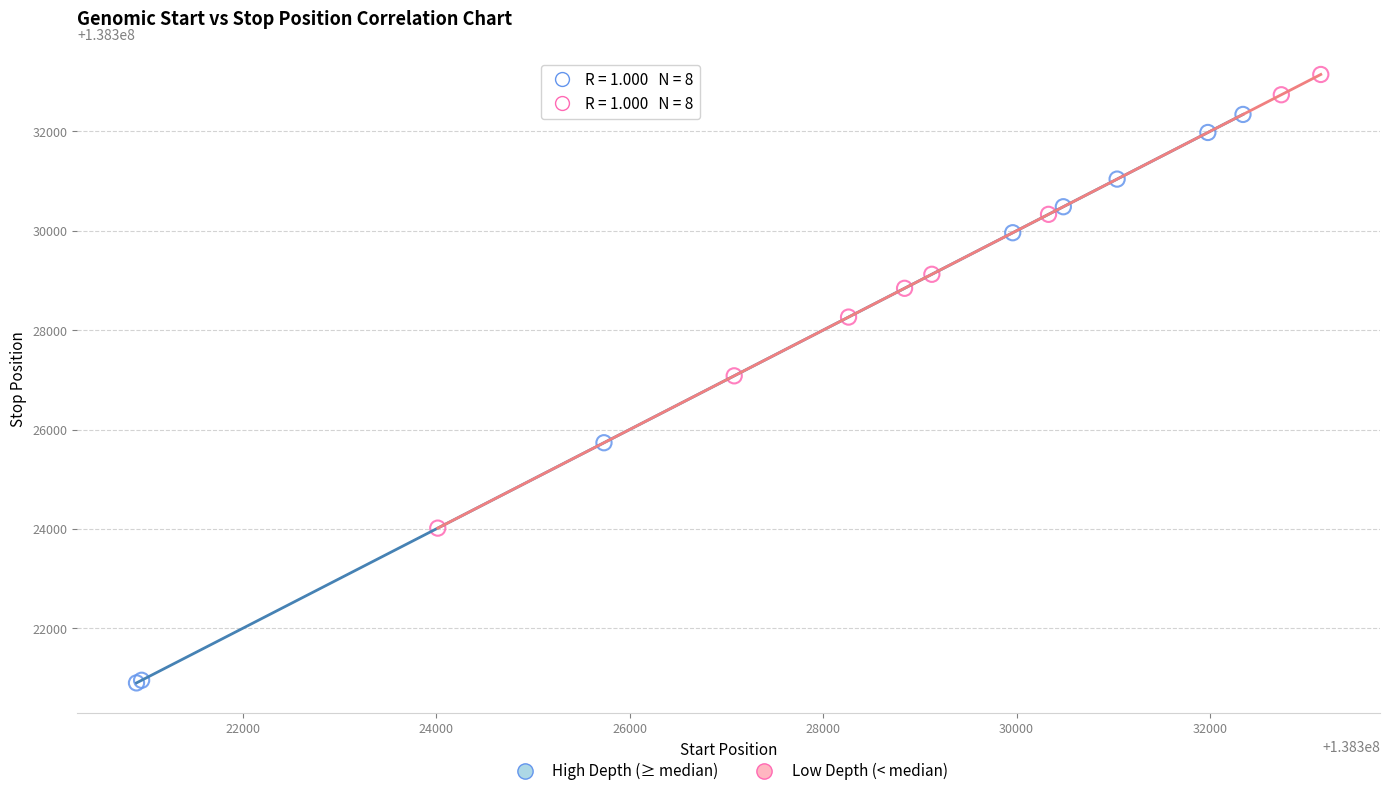

Which series has the largest Y range (max minus min)?

High Depth (≥ median)